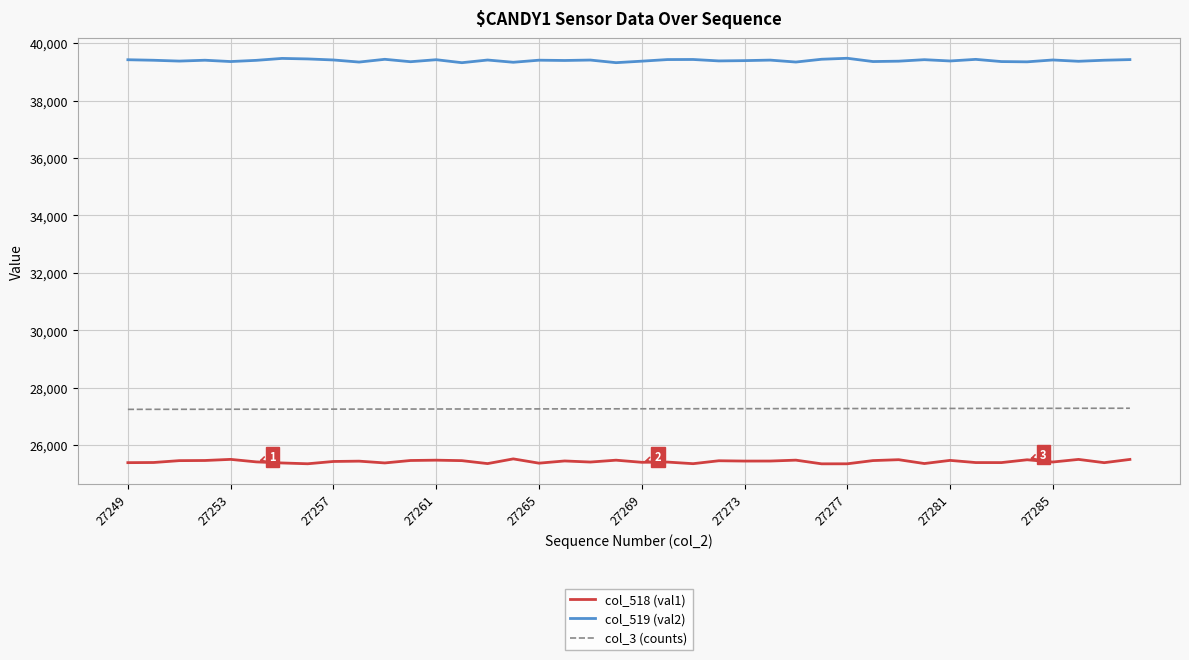

List the series in order of their peak value, lowest first.

col_518 (val1), col_3 (counts), col_519 (val2)